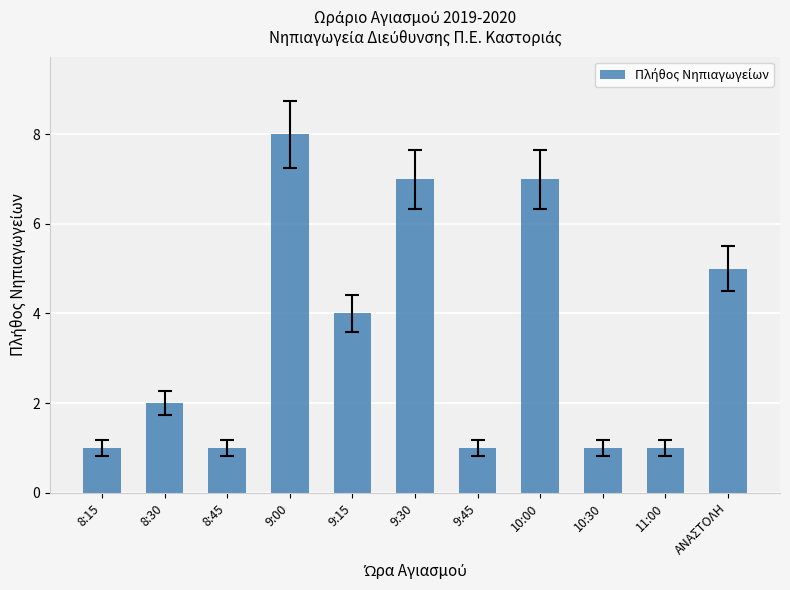

Does the chart contain any negative values?

No